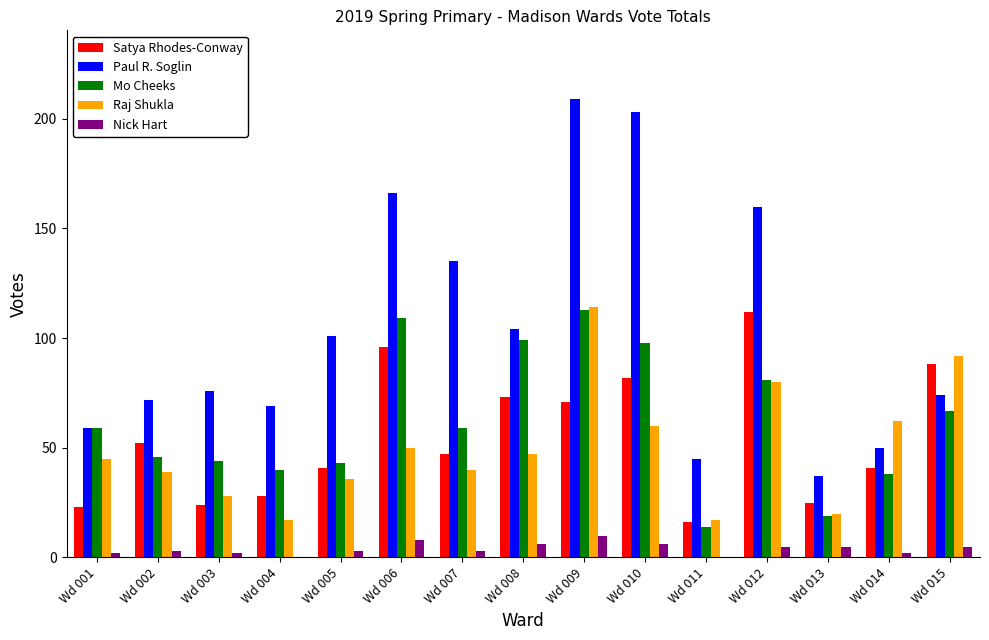

True or false: Nick Hart has a value of 3 at Wd 002.

True